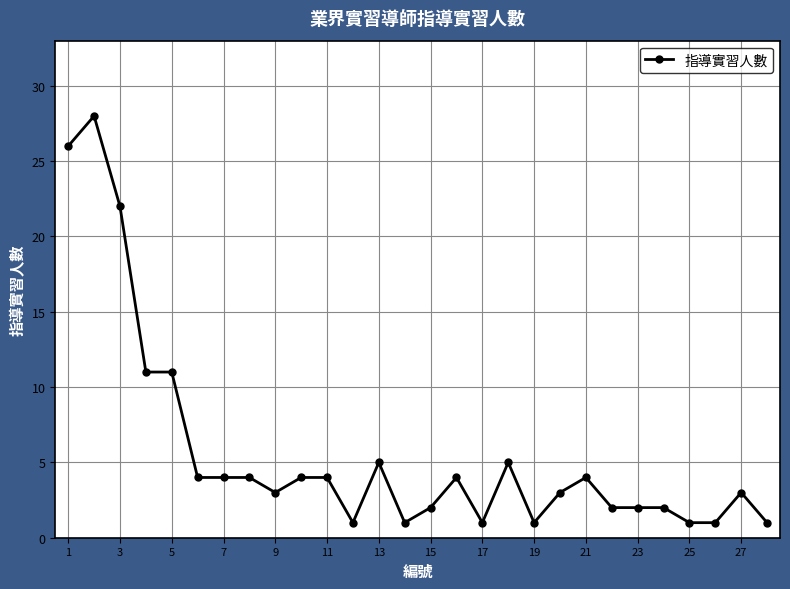

What is the minimum value shown in the chart?

1